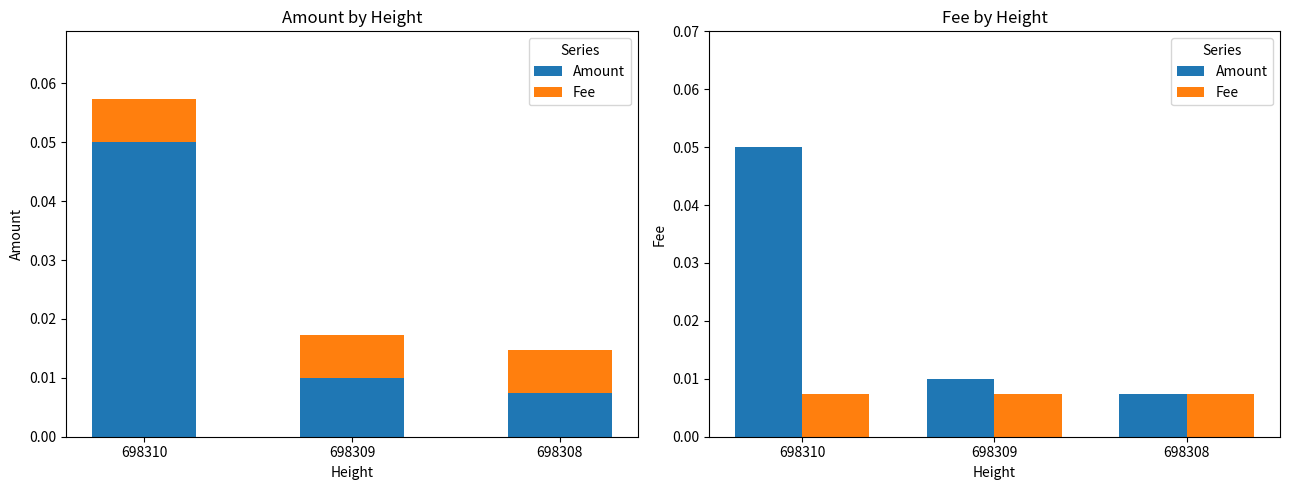

Reading left to right, extract all data points from this chart.

Amount: 0.1	0.0	0.0
Fee: 0.0	0.0	0.0